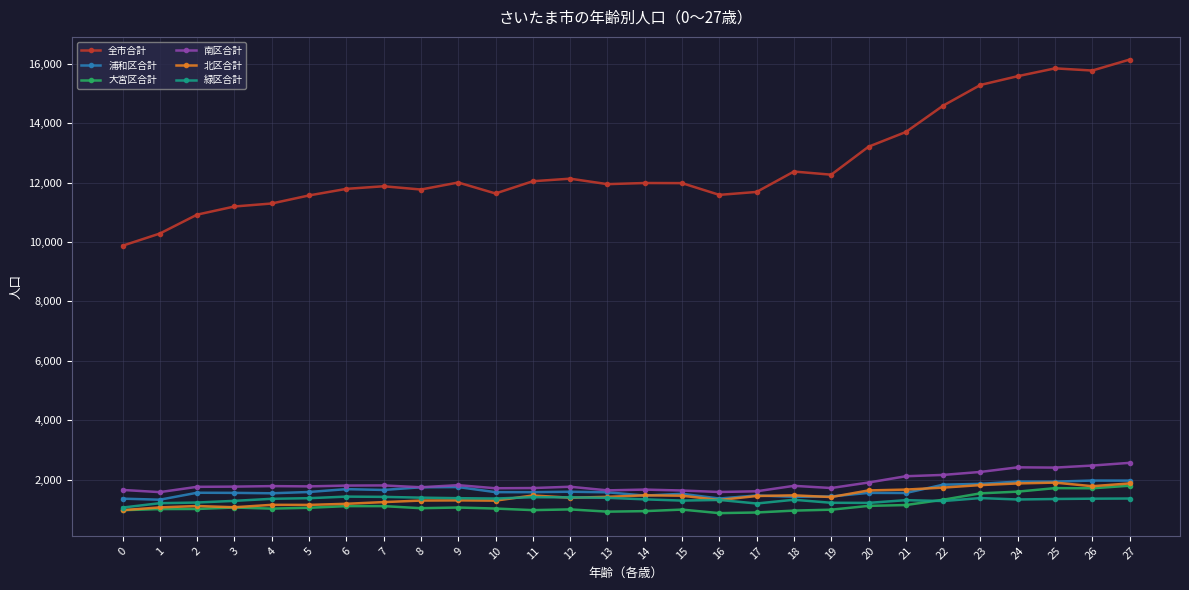

True or false: 全市合計 and 北区合計 intersect in this chart.

False